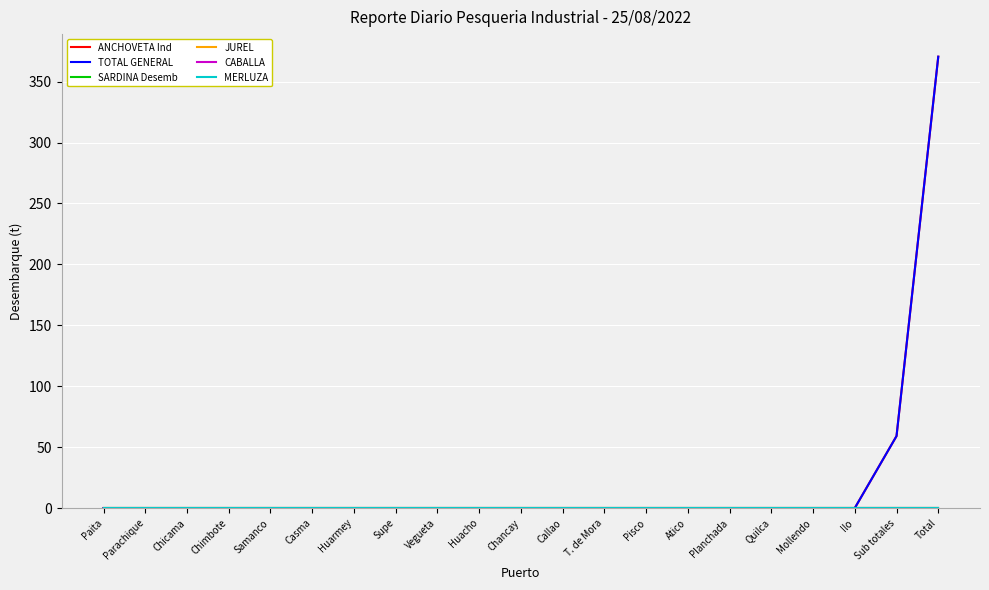

Is this an area chart (filled region under the line)?

No